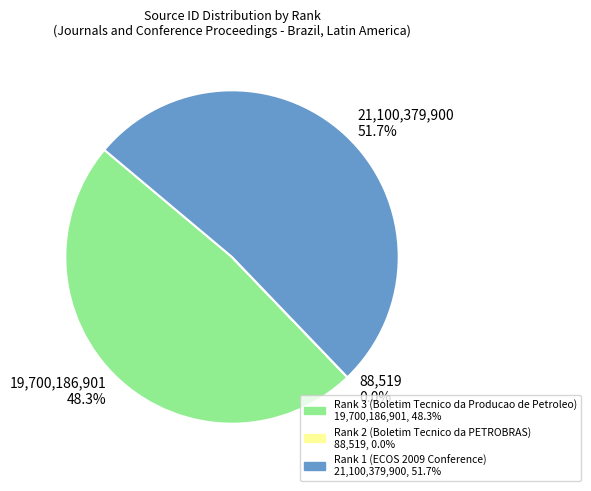

What percentage is the Rank 3 (Boletim Tecnico da Producao de Petroleo) slice, to the nearest percent?

48%